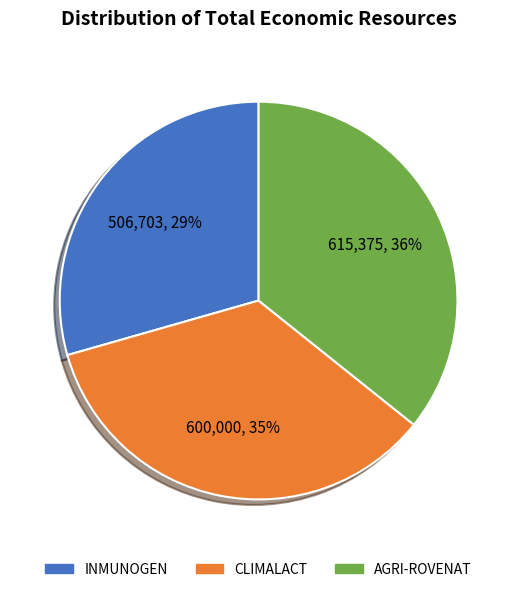

Is there a majority slice in this chart?

No